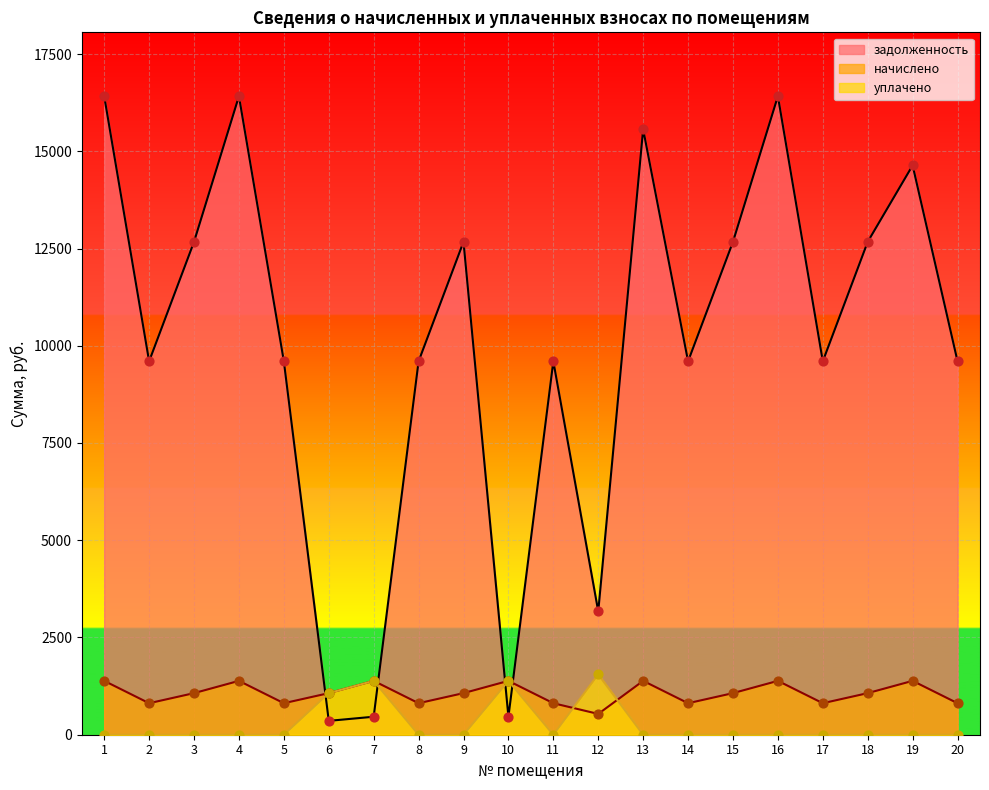

Which series has the largest total across all categories?

задолженность